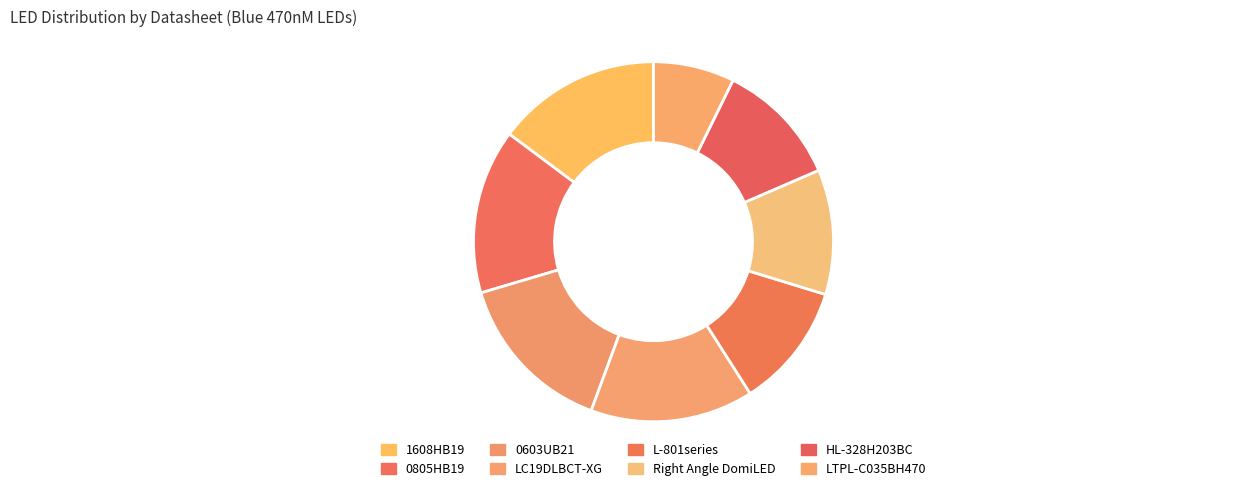

How many segments does this pie chart have?

8